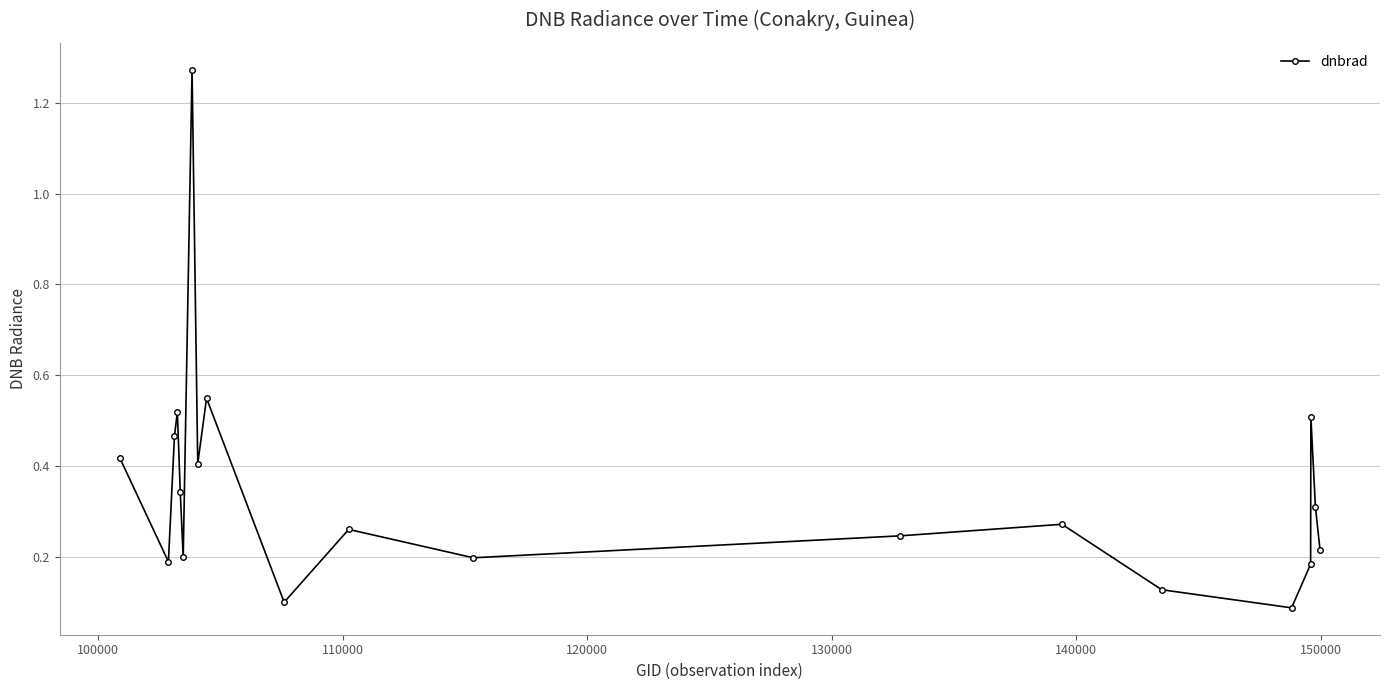

What is the sum of all values?

6.9